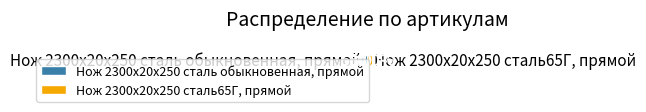

What is the ratio of the value at Нож 2300х20х250 сталь обыкновенная, прямой to the value at Нож 2300х20х250 сталь65Г, прямой?

1.0